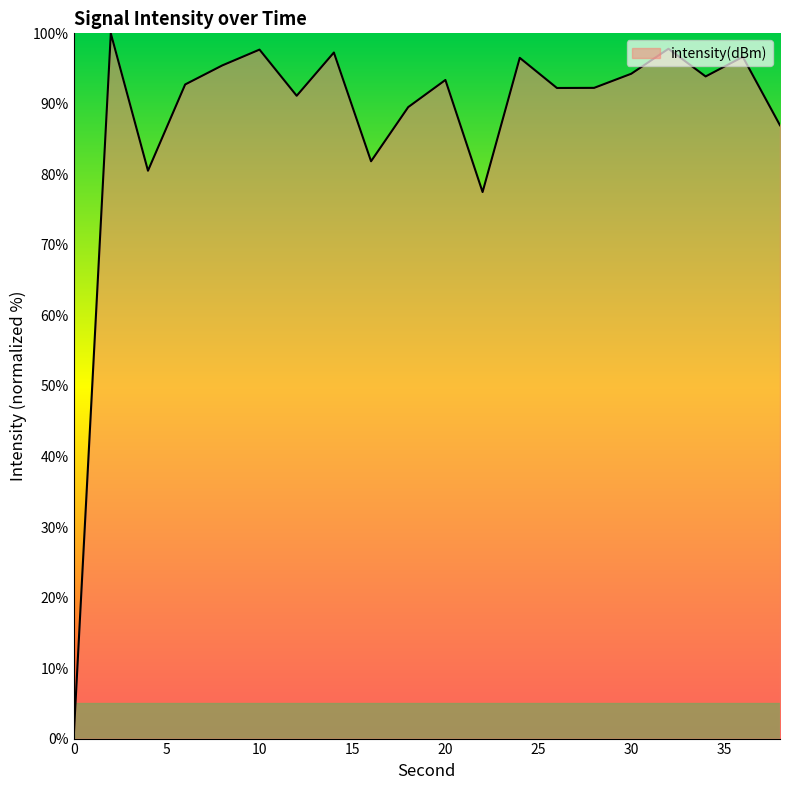

How many interior local valleys (lower than both neighbors) does the data have?

6